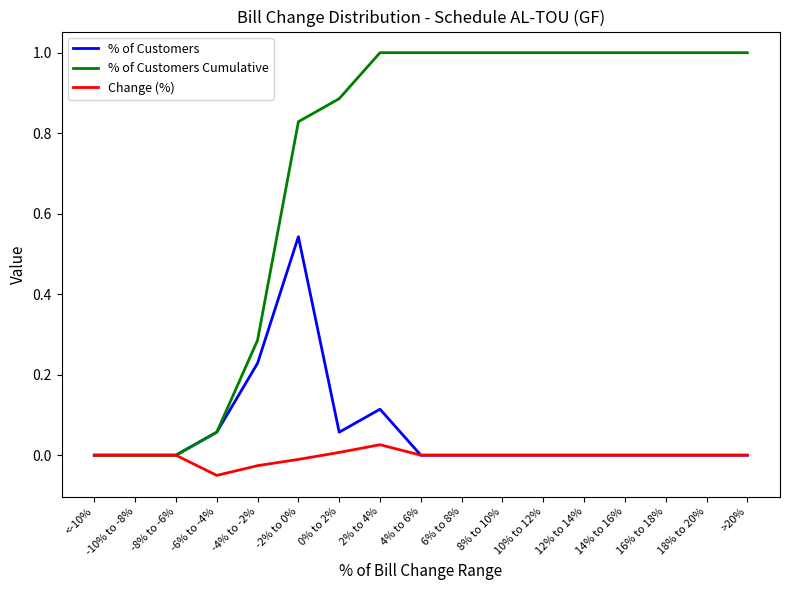

Does the chart display data point markers on the line(s)?

No